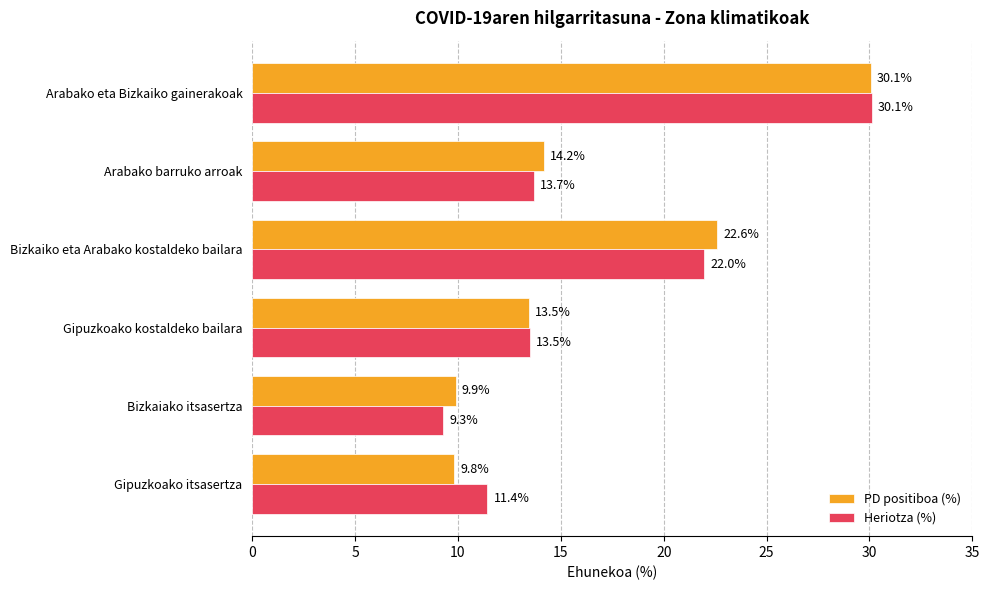

At which label is Heriotza (%) closest to 19?

Bizkaiko eta Arabako kostaldeko bailara